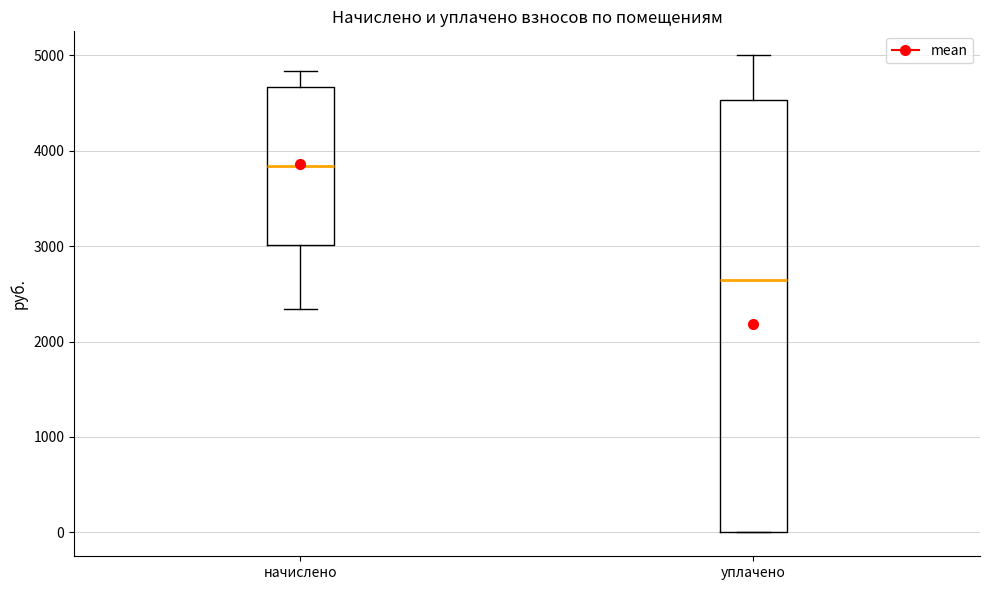

Comparing the boxes themselves (not the whiskers), which one is the tallest?

уплачено